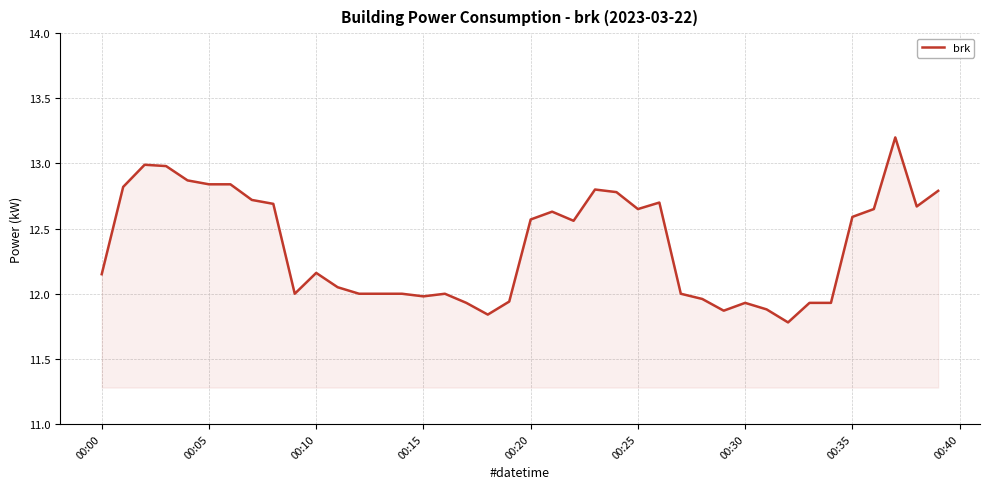

What is the average value?

12.4